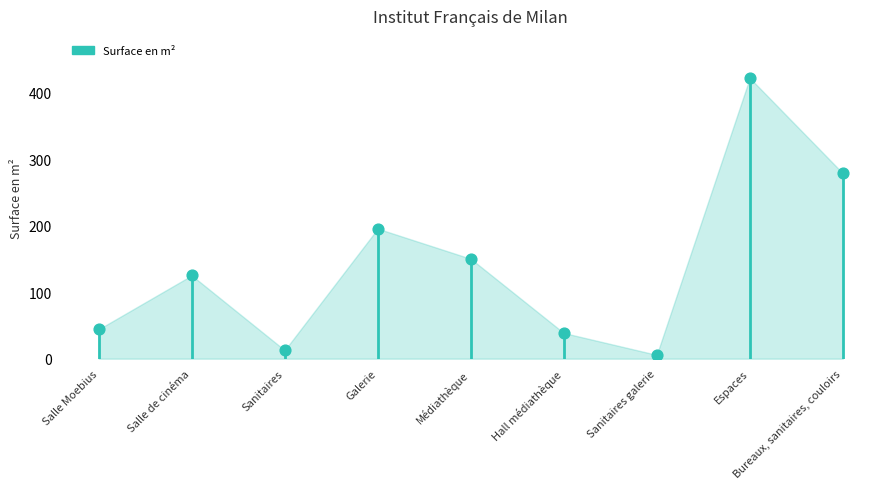

Which has a higher value, Hall médiathèque or Galerie?

Galerie